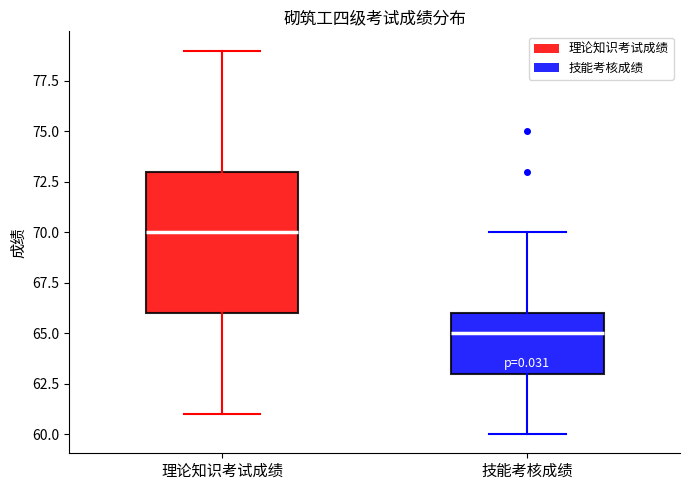

Which box is the tallest, from its lower edge to its upper edge?

理论知识考试成绩